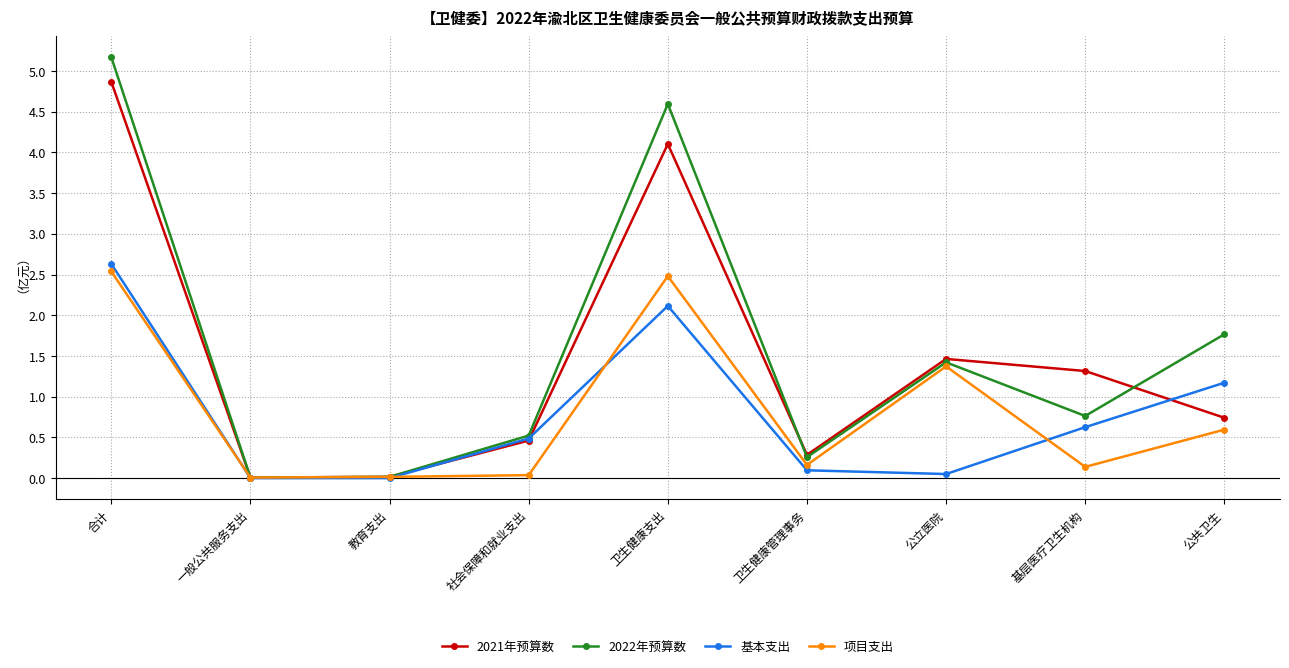

Which series changed the most between 公立医院 and 基层医疗卫生机构?

项目支出